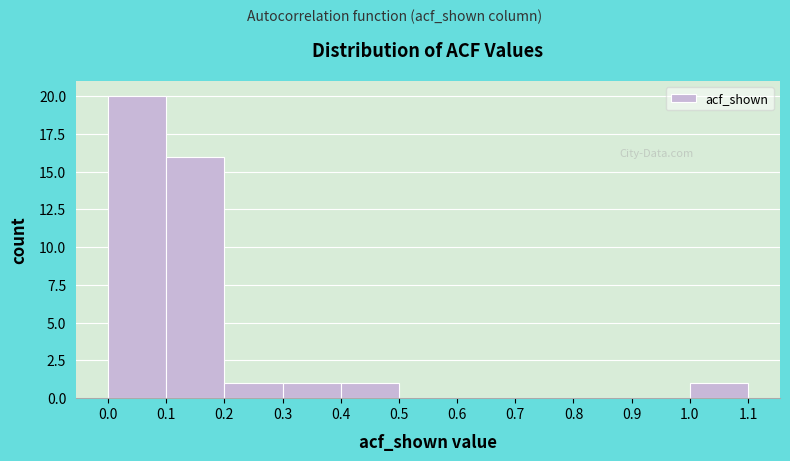

What is the height of the bar covering 0.2 to 0.3 on the x-axis? The values are not printed on the chart, so give them approximately, as read against the axis.

1